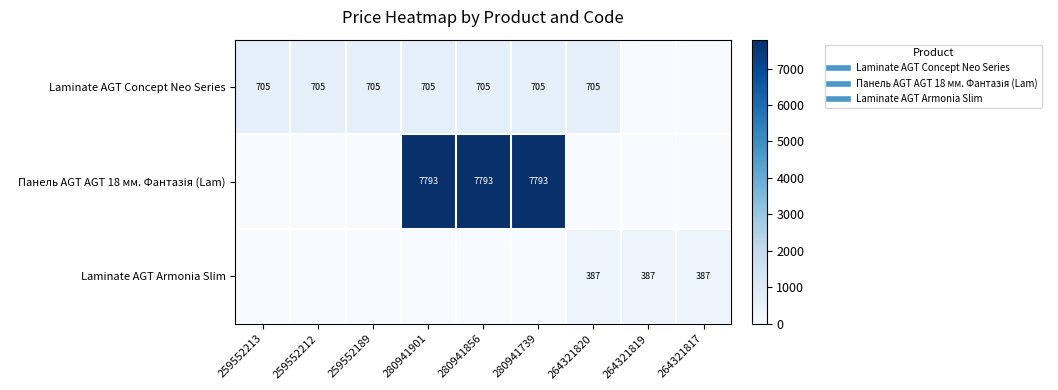

Rank the series by their maximum value, from lowest to highest.

Laminate AGT Armonia Slim, Laminate AGT Concept Neo Series, Панель AGT AGT 18 мм. Фантазія (Lam)